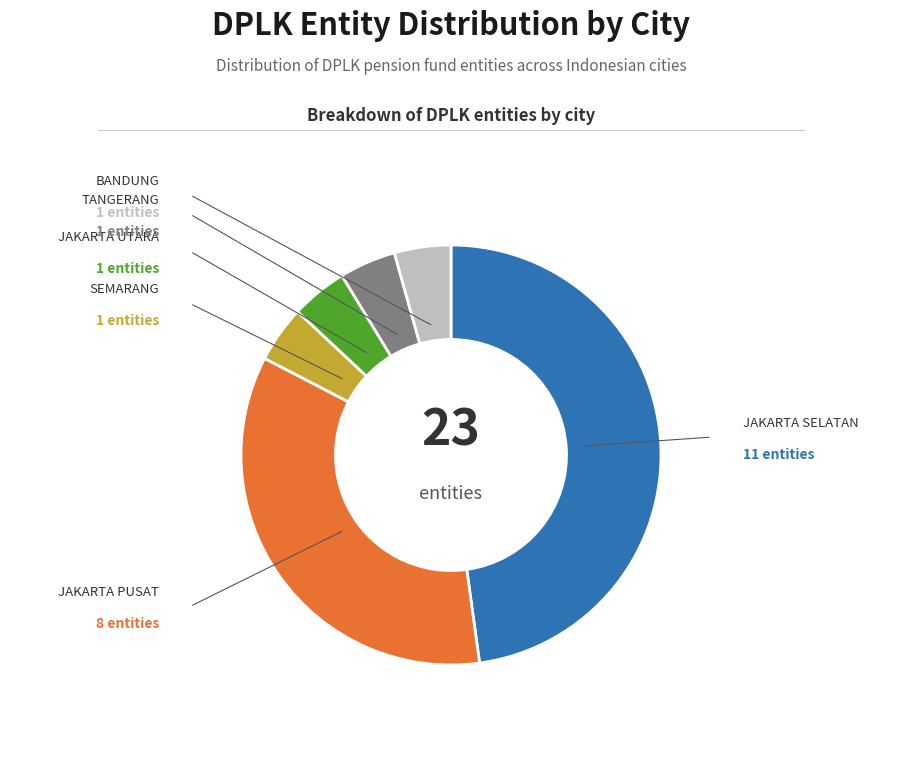

Is there any slice that represents more than half of the pie?

No